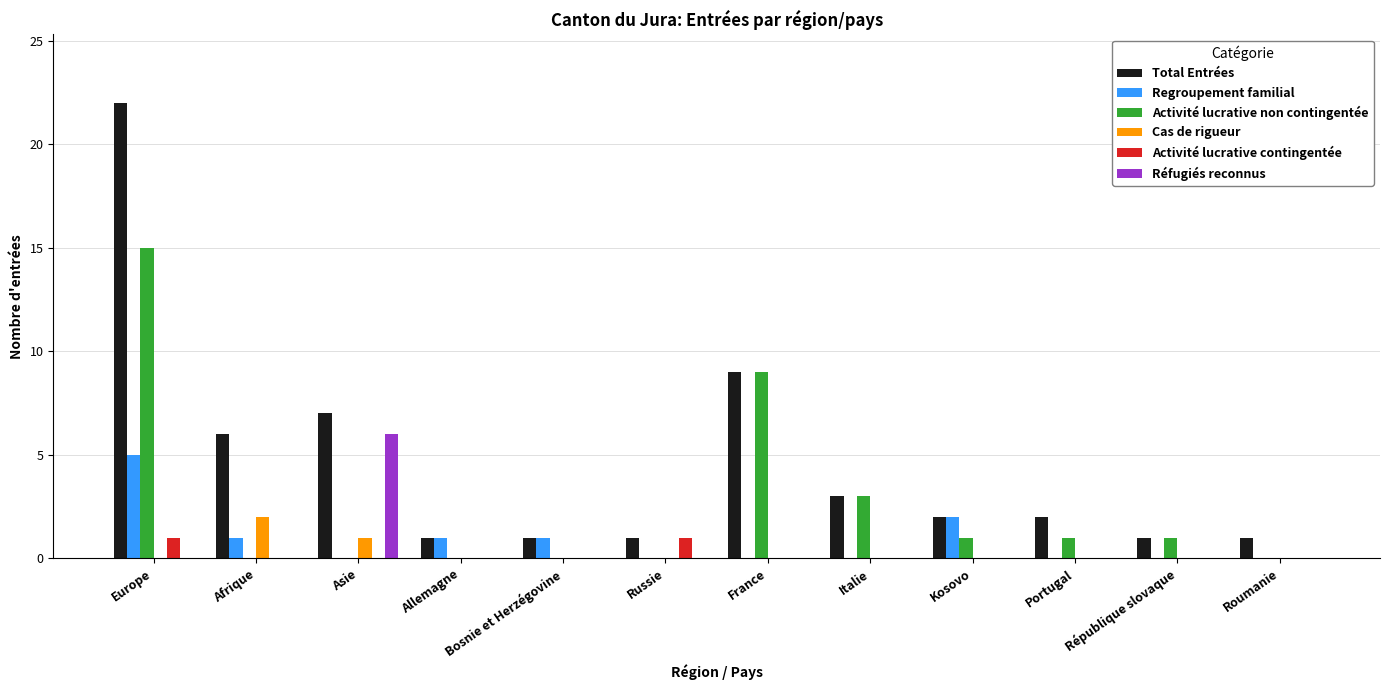

Is the value of Total Entrées at République slovaque greater than the value of Activité lucrative non contingentée at Allemagne?

Yes